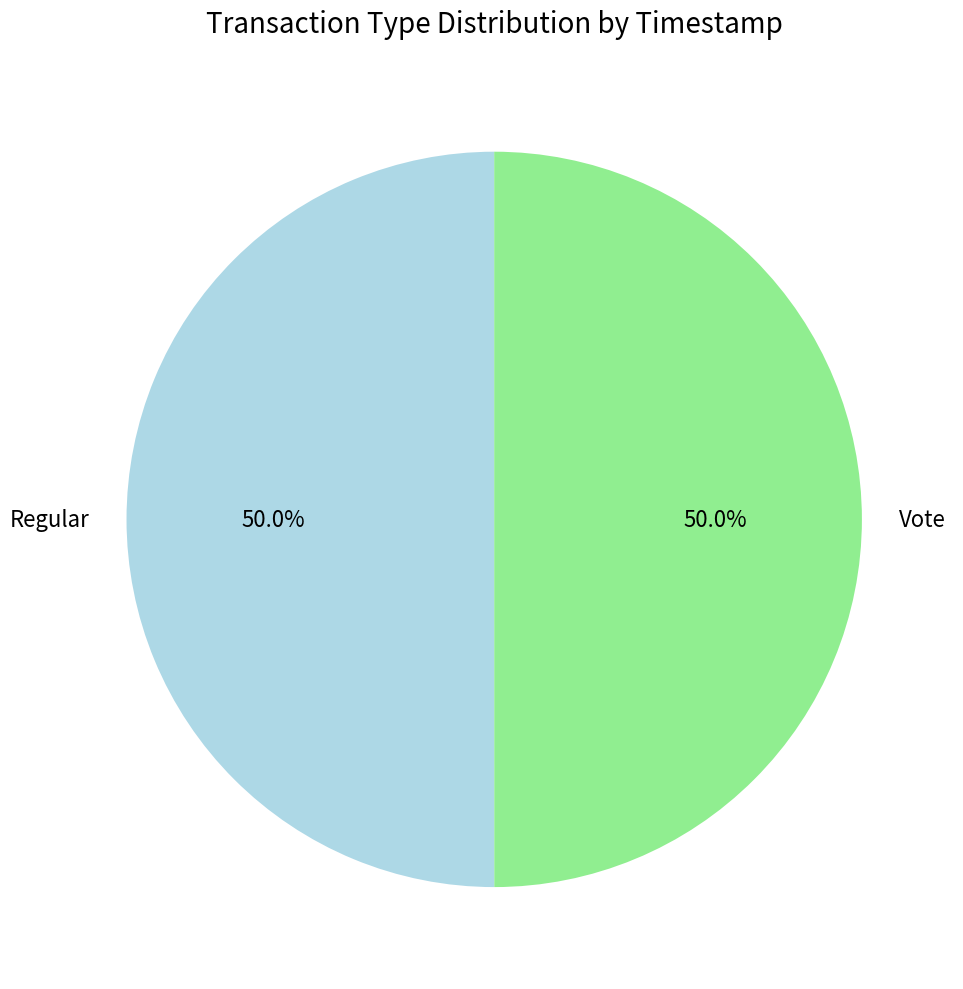

What is the ratio of the value at Vote to the value at Regular?

1.0